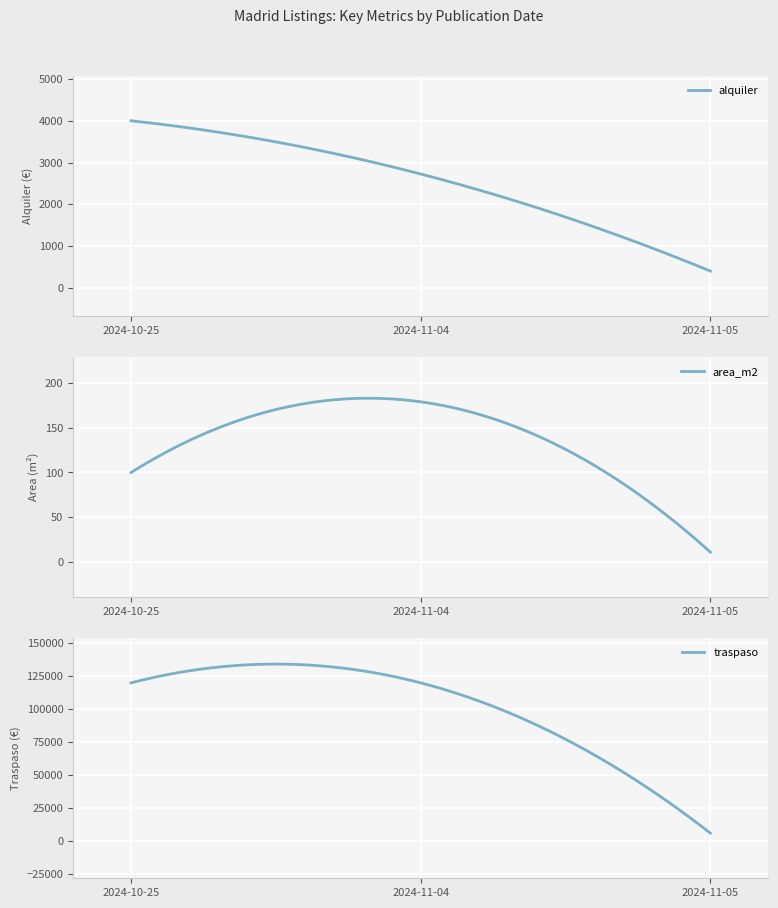

Which category has the lowest value across all series?

2024-11-05